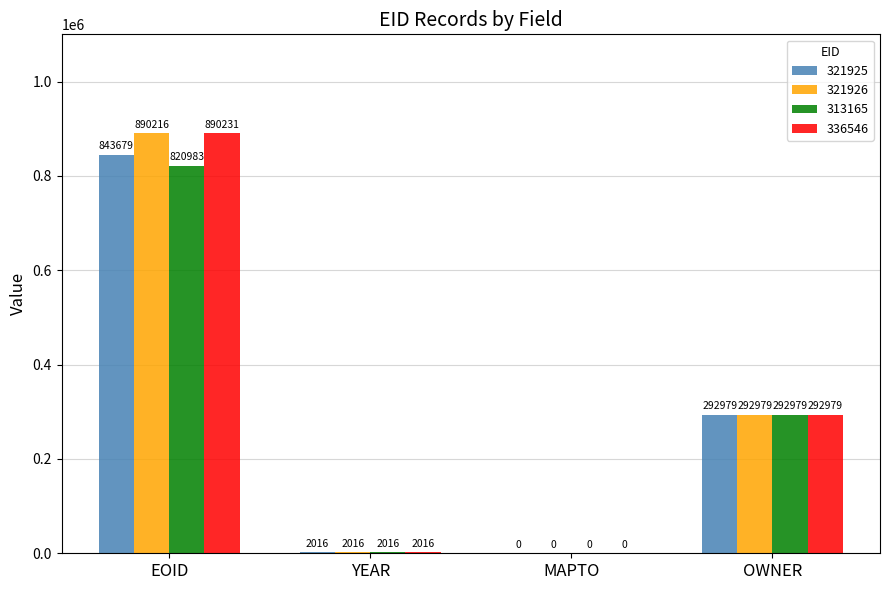

Between EOID and OWNER, which series saw the biggest shift?

336546